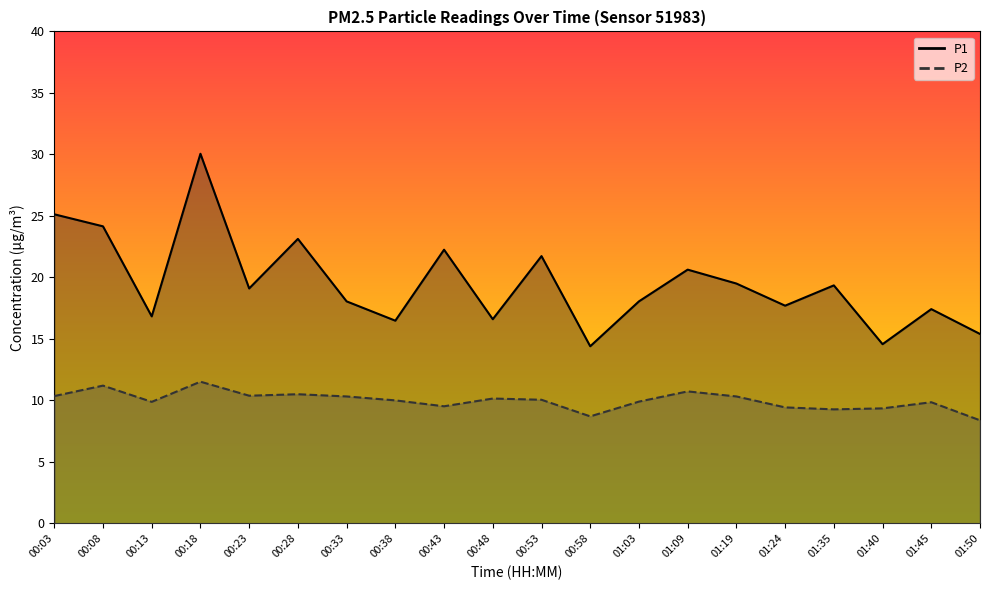

What is the difference between the maximum and minimum values in the P2 series?

3.1